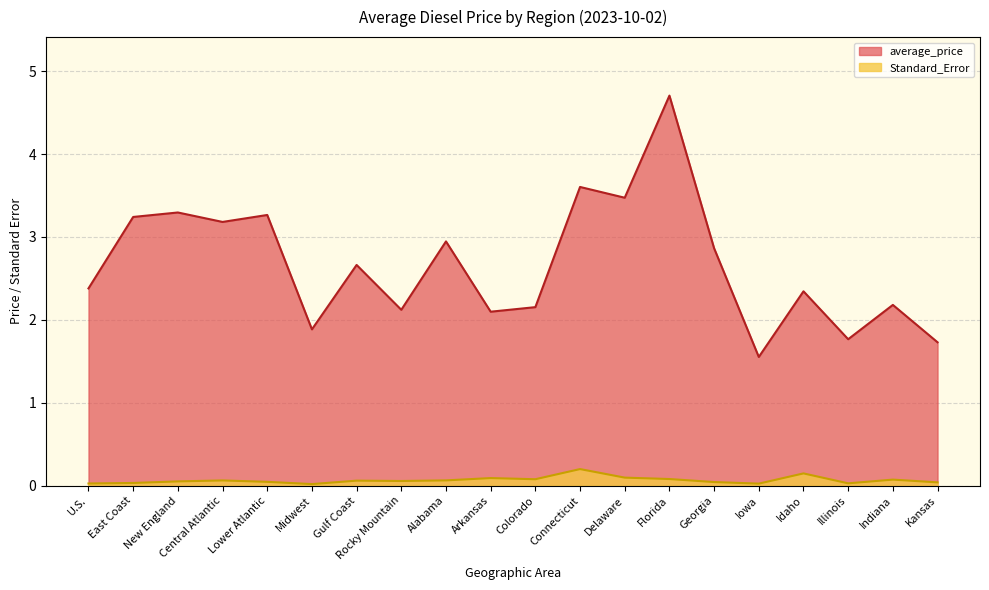

What is the value of the average_price point at the 2nd from the left?

3.2